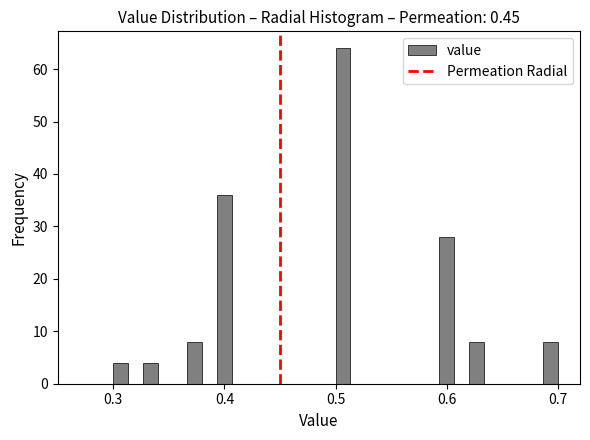

Around what value on the x-axis is the tallest bar? Give the approximate position of its centre, as read against the axis.

0.51